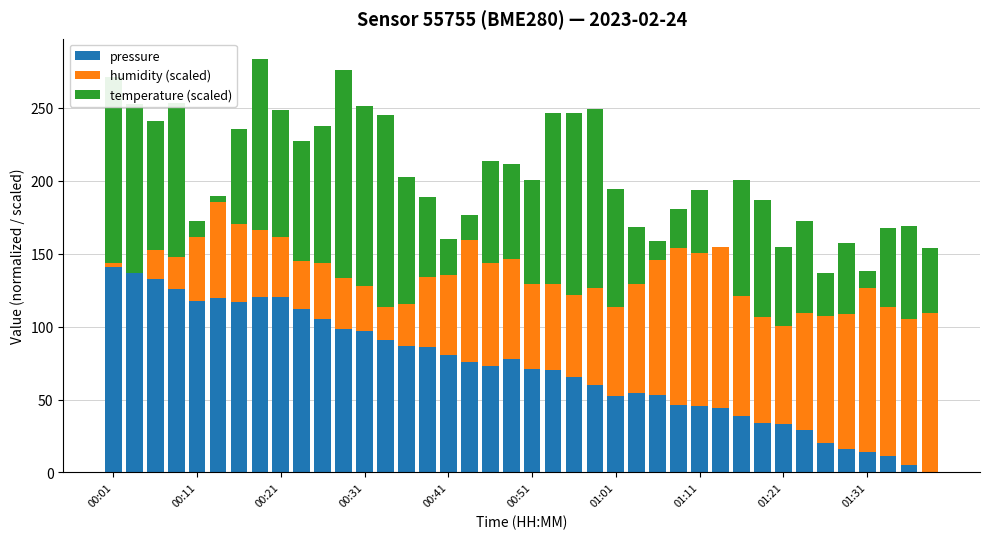

What is the highest value of the pressure series?

141.0